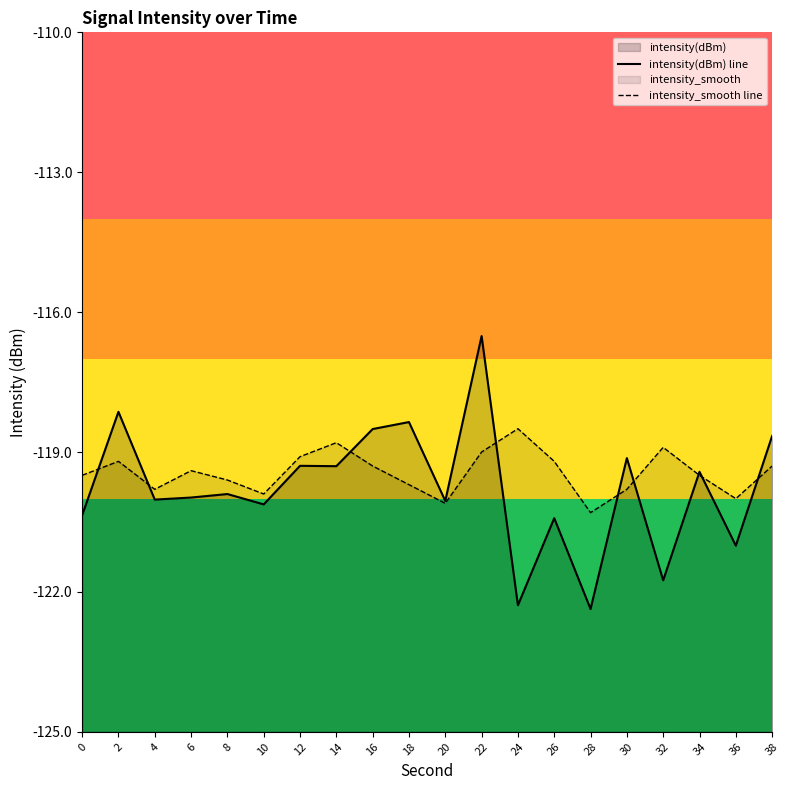

What is the approximate value of intensity_smooth line at 0?

-119.5